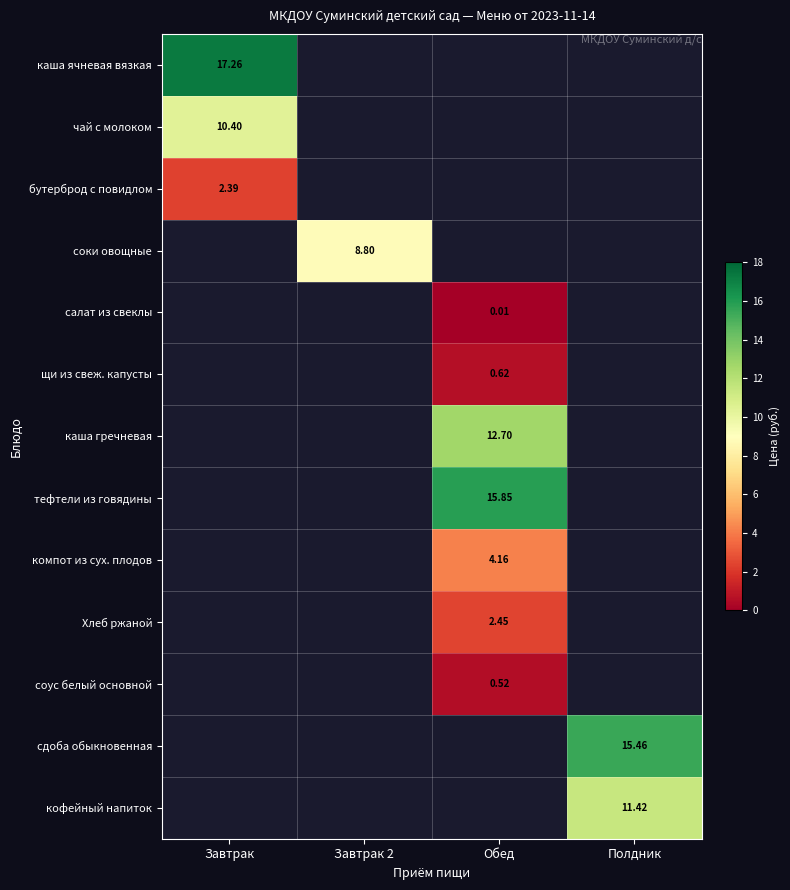

How many values in the щи из свеж. капусты series exceed 0?

1